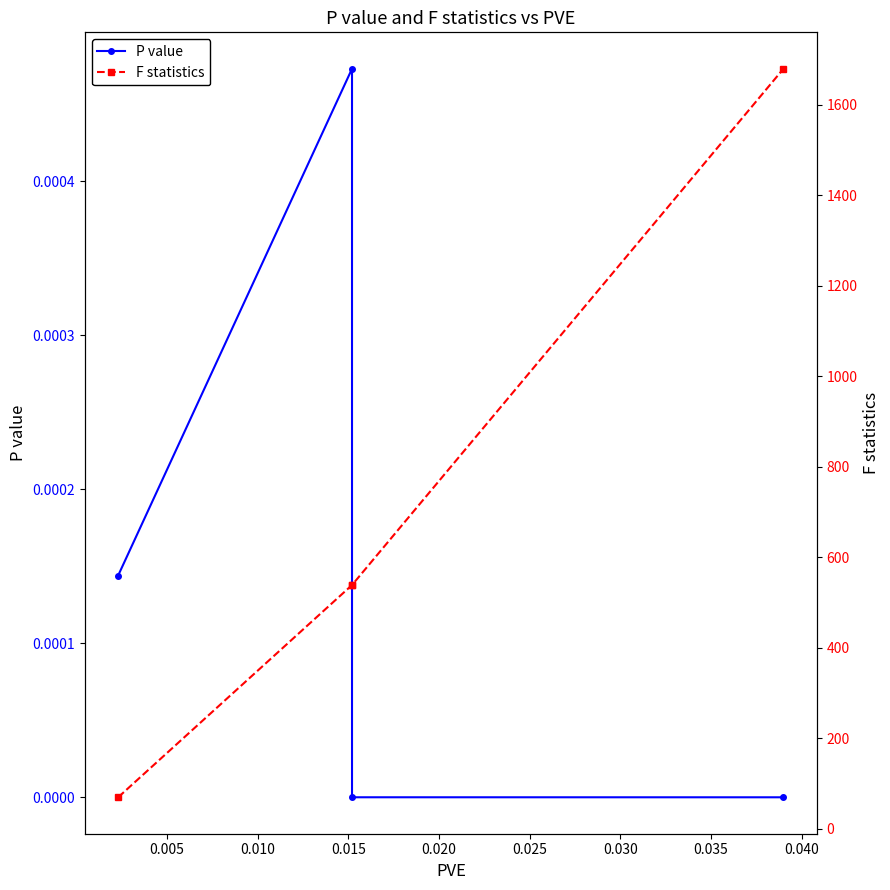

What is the sum of the F statistics values at 0.000 and 0.010?

608.3